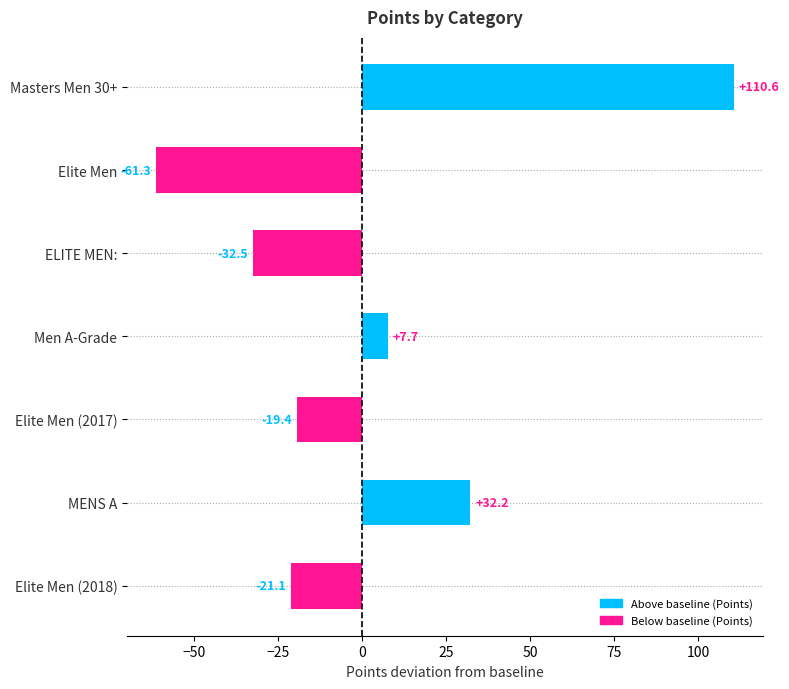

Is it true that the value at MENS A is 32.2?

True